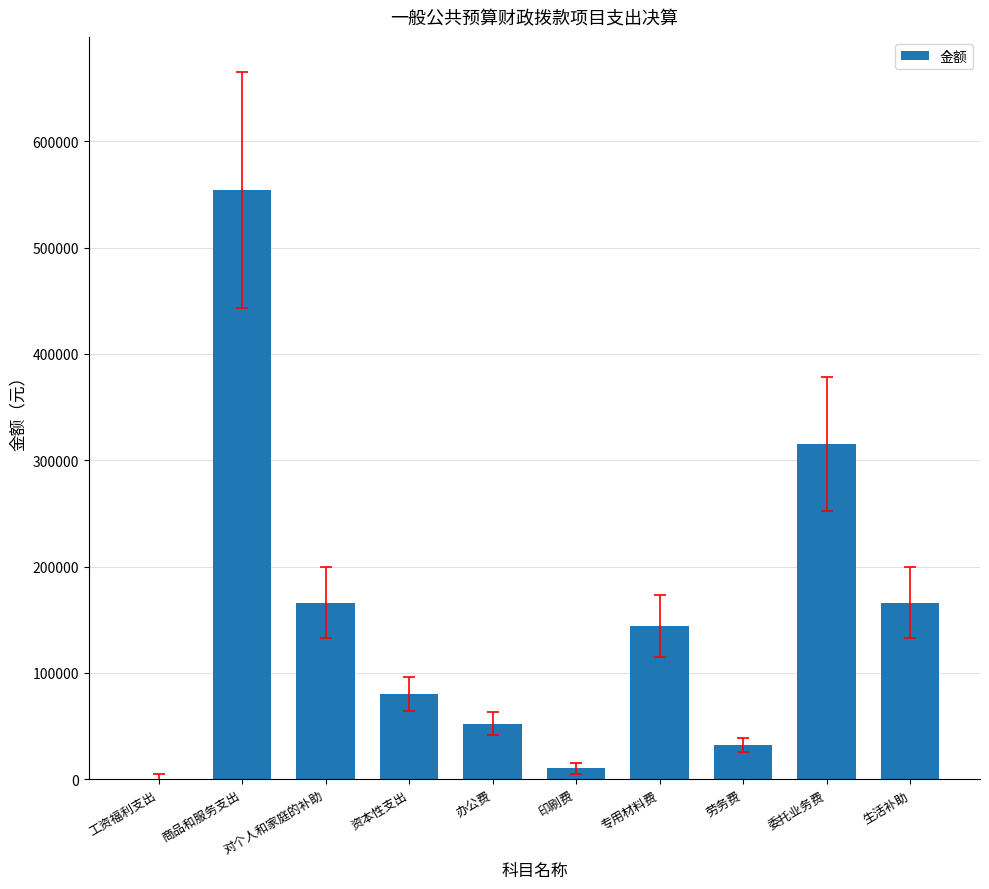

What is the sum of all values?

1520482.4